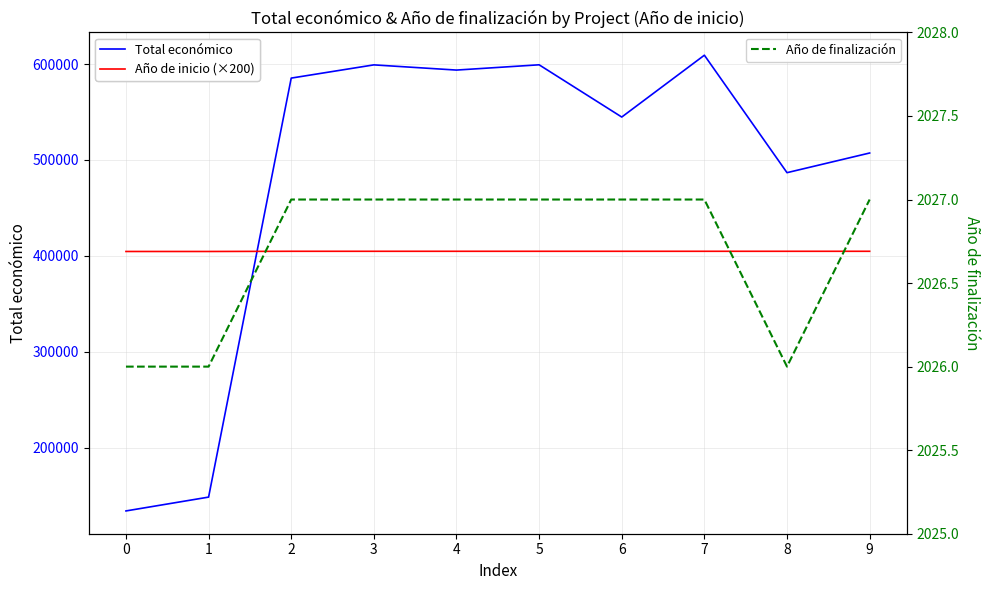

True or false: Año de finalización has a value of 2027 at 3.

True